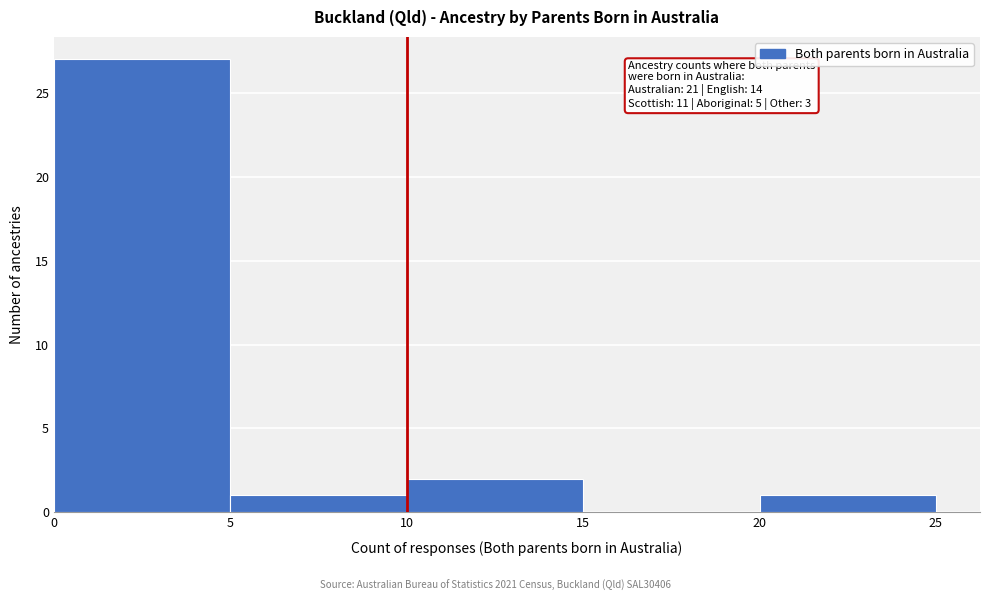

Over which range of the x-axis is the bar tallest?

0 to 5